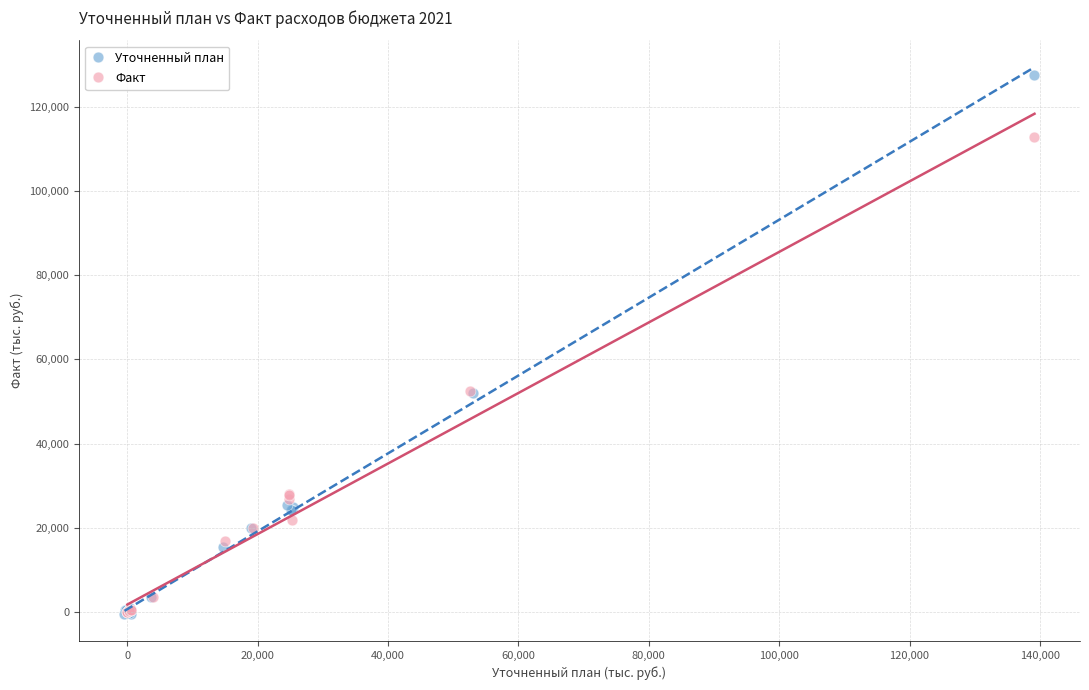

Which series contains the highest Y value?

Уточненный план